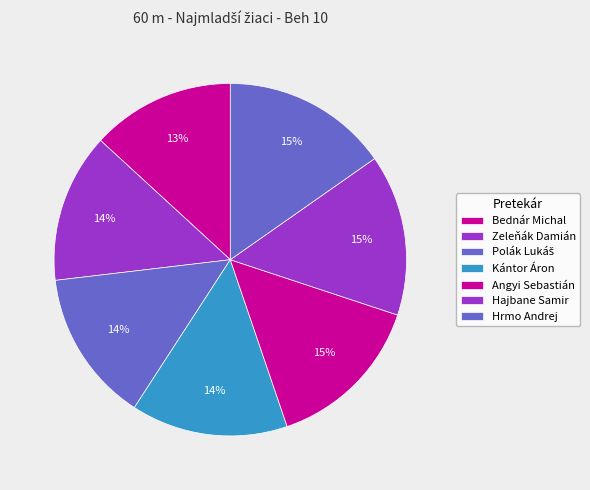

Rank the categories by value from highest to lowest.

Hrmo Andrej, Hajbane Samir, Angyi Sebastián, Kántor Áron, Polák Lukáš, Zeleňák Damián, Bednár Michal